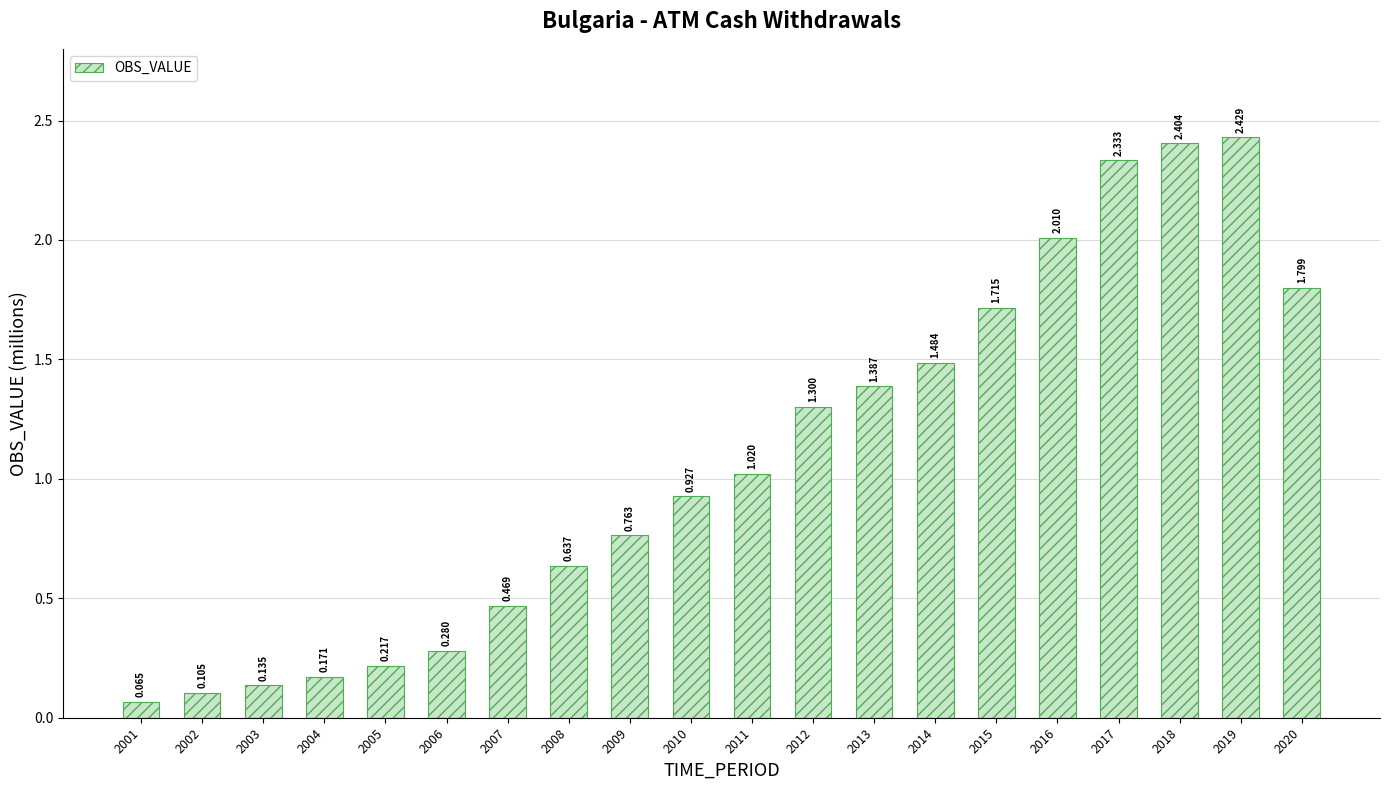

How many data points are less than 1?

10